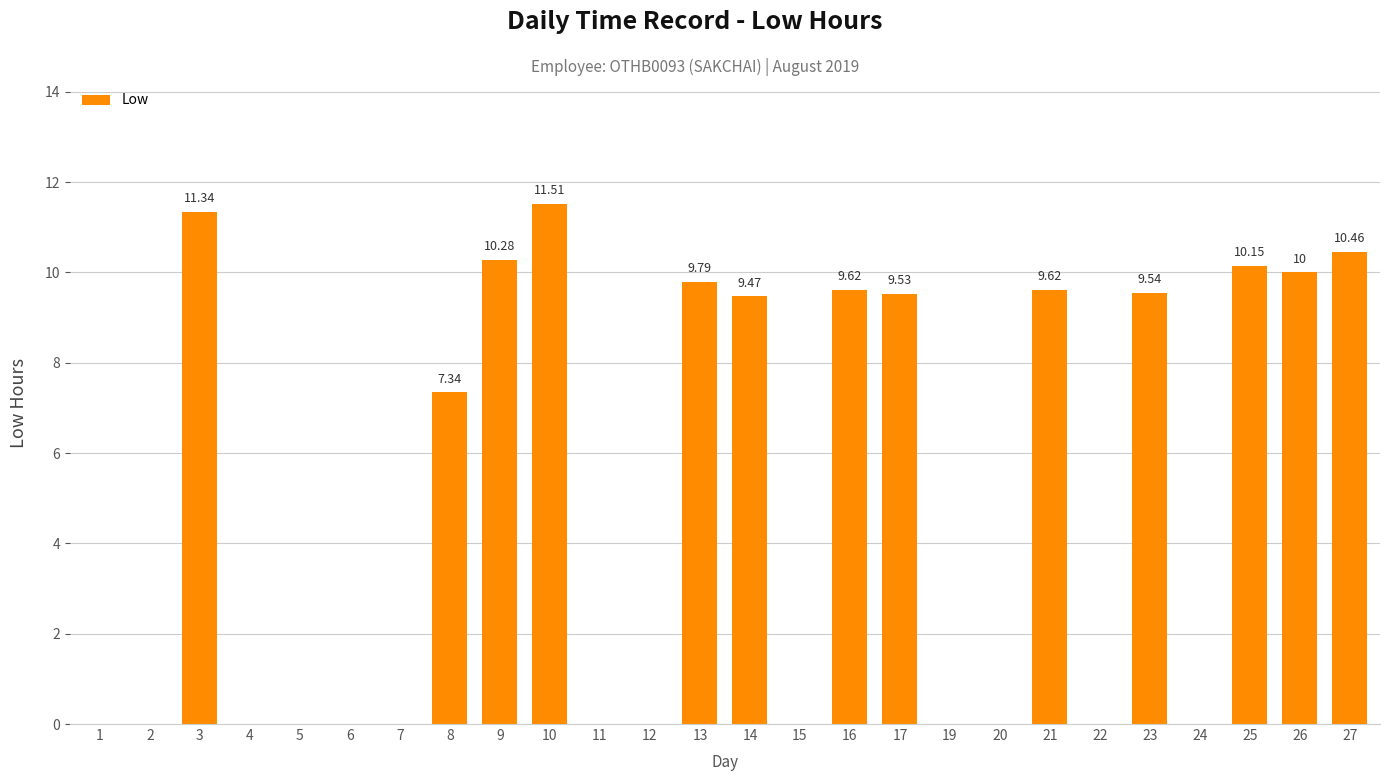

Count the number of values greater than 7.

13